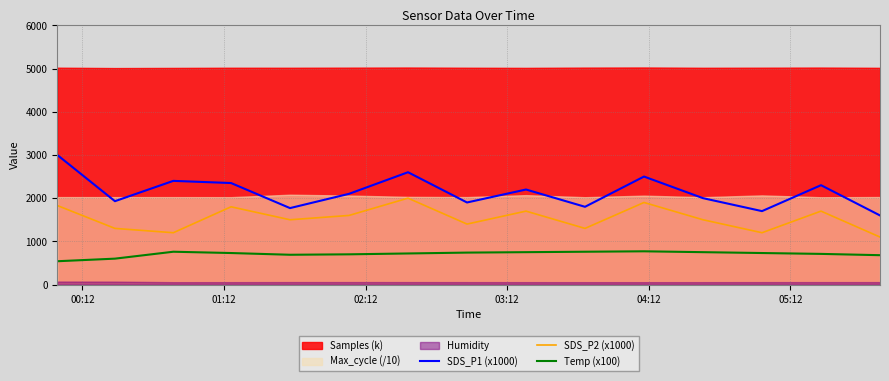

True or false: SDS_P1 (x1000) and Temp (x100) intersect in this chart.

False